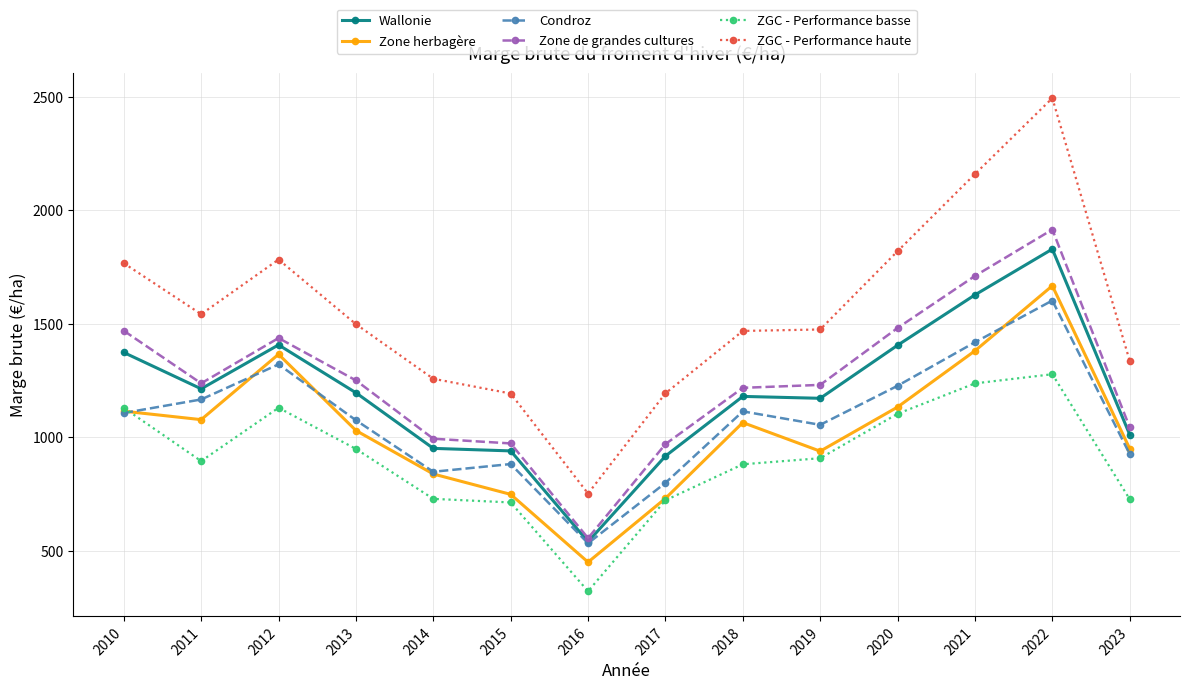

At which label does Condroz reach its minimum?

2016